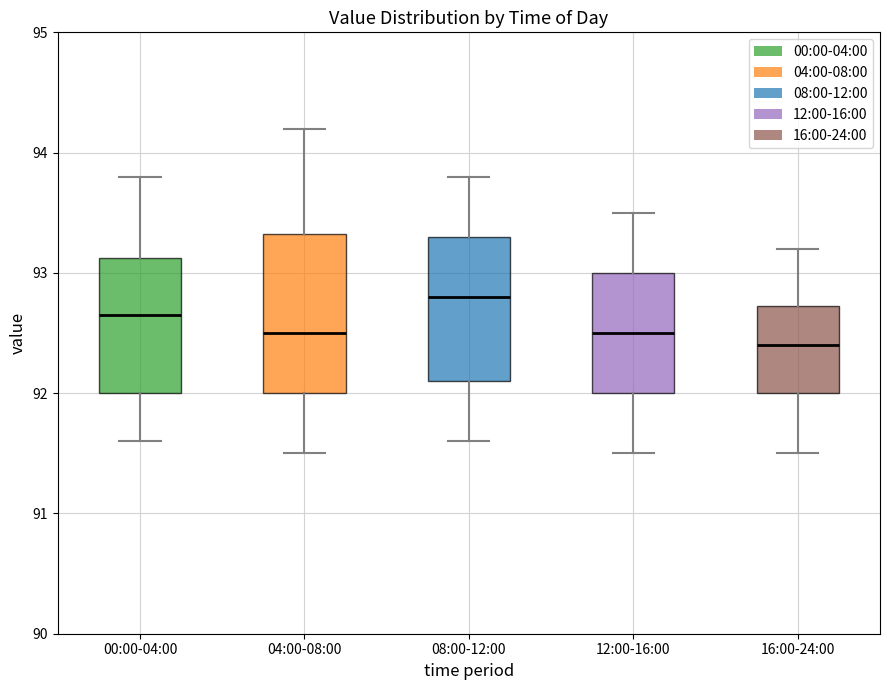

Where does the upper whisker of the box for 00:00-04:00 end on the y-axis? The values are not printed on the chart, so give them approximately, as read against the axis.

93.8